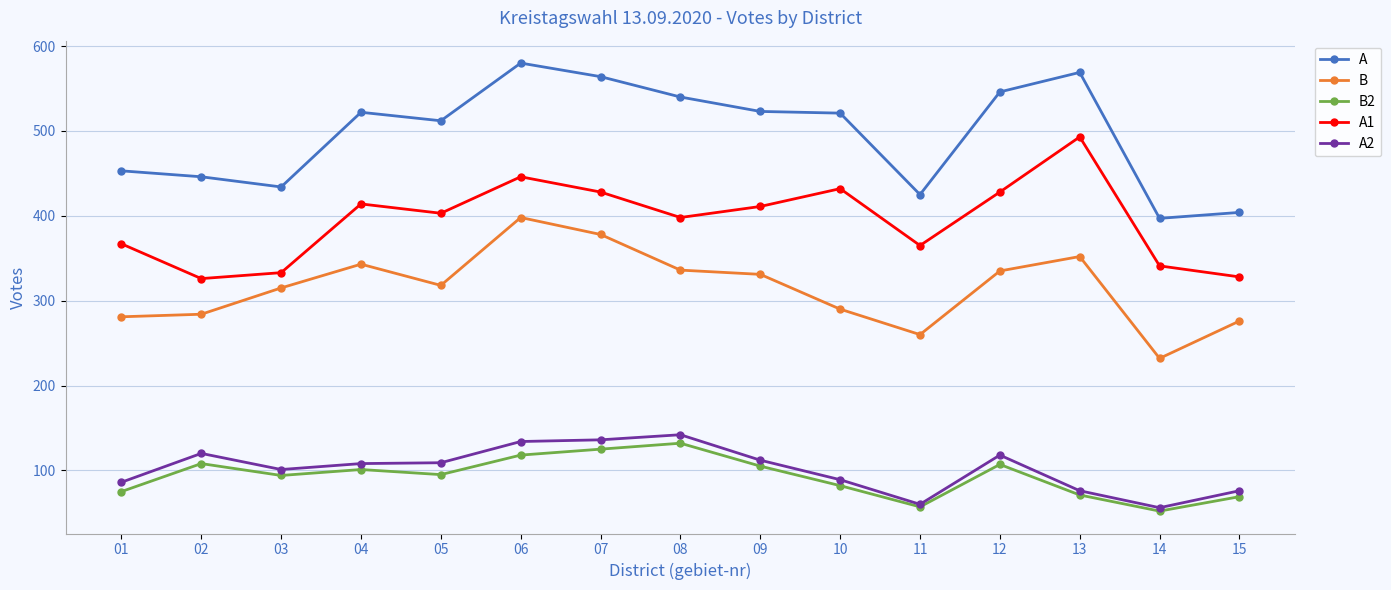

At how many categories does at least one series exceed 162?

15